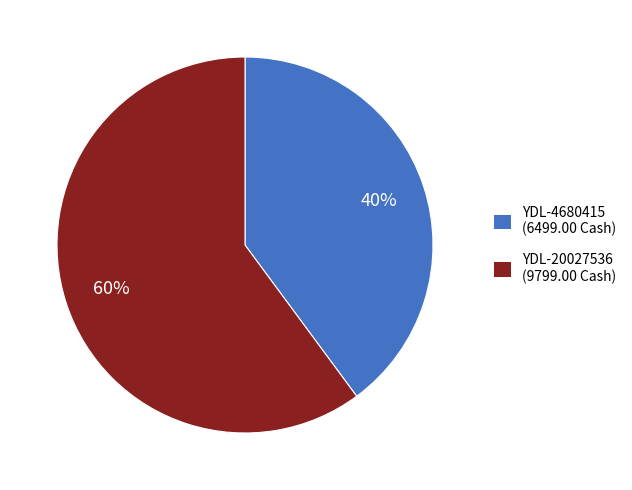

Is the sum of YDL-4680415 (6499.00 Cash) and YDL-20027536 (9799.00 Cash) greater than half?

Yes